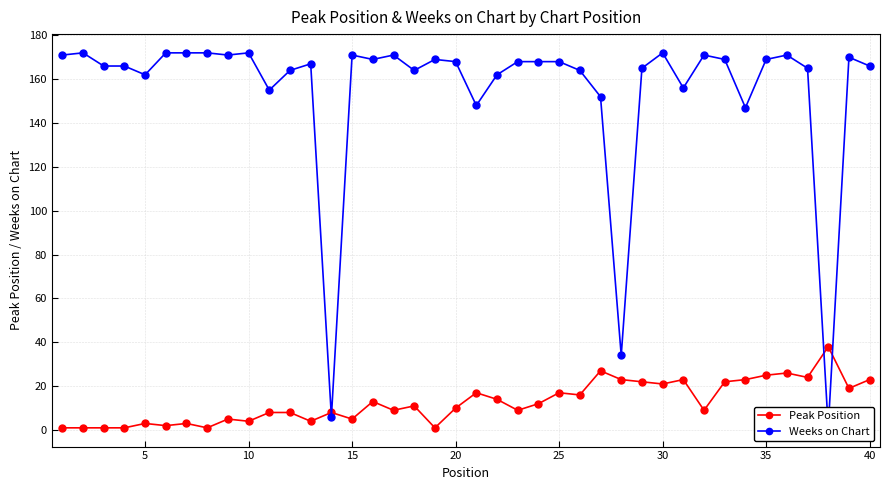

Reading left to right, extract all data points from this chart.

Peak Position: 1	1	1	1	3	2	3	1	5	4	8	8	4	8	5	13	9	11	1	10	17	14	9	12	17	16	27	23	22	21	23	9	22	23	25	26	24	38	19	23
Weeks on Chart: 171	172	166	166	162	172	172	172	171	172	155	164	167	6	171	169	171	164	169	168	148	162	168	168	168	164	152	34	165	172	156	171	169	147	169	171	165	1	170	166